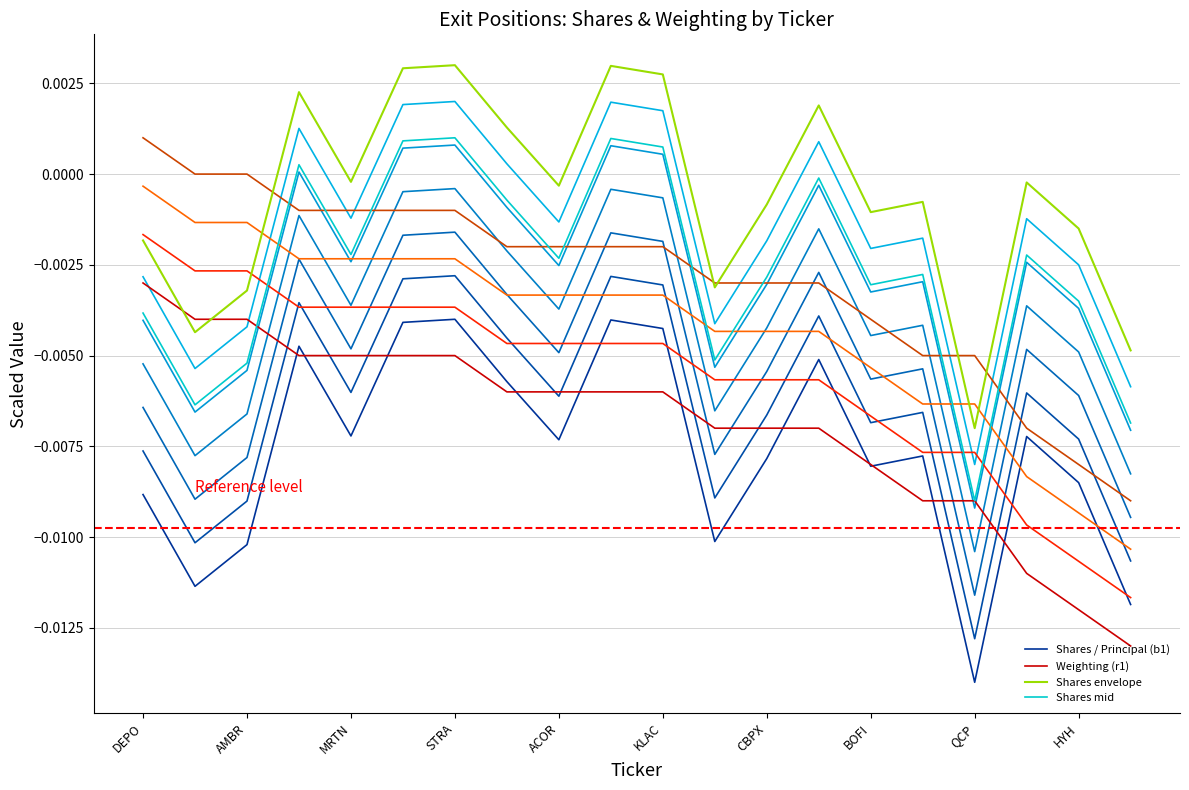

Which series has the widest spread of values?

Shares / Principal (b1)